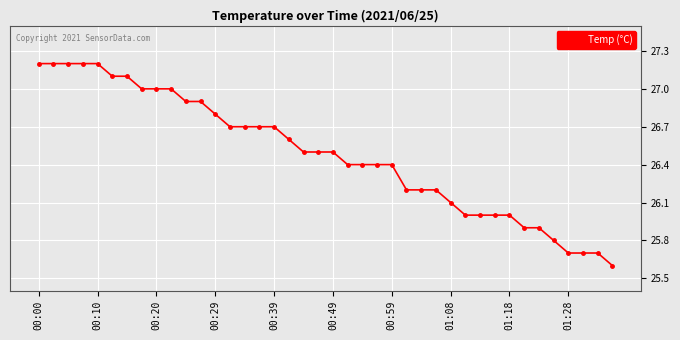

Reading left to right, what are all the values shown in this chart?

27.2	27.2	27.2	27.2	27.2	27.1	27.1	27.0	27.0	27.0	26.9	26.9	26.8	26.7	26.7	26.7	26.7	26.6	26.5	26.5	26.5	26.4	26.4	26.4	26.4	26.2	26.2	26.2	26.1	26.0	26.0	26.0	26.0	25.9	25.9	25.8	25.7	25.7	25.7	25.6